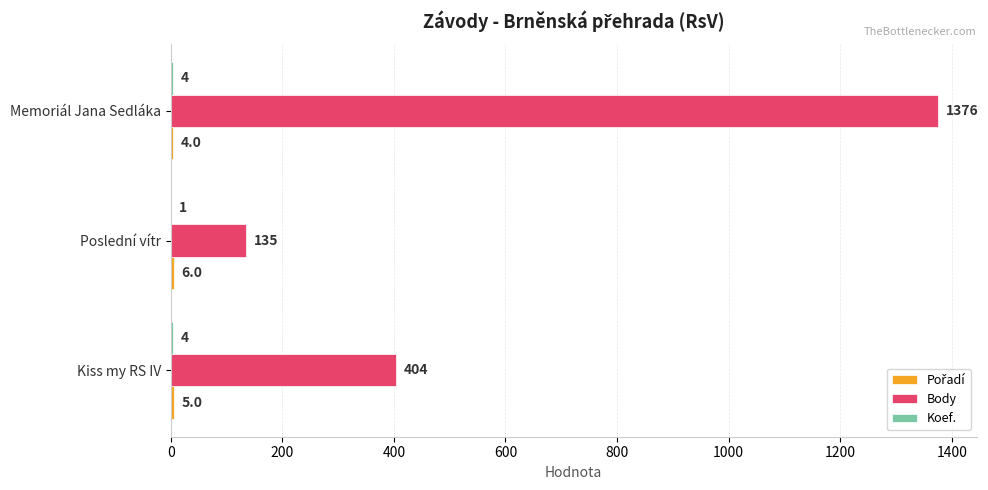

At which category does the chart reach its peak across all series?

Memoriál Jana Sedláka